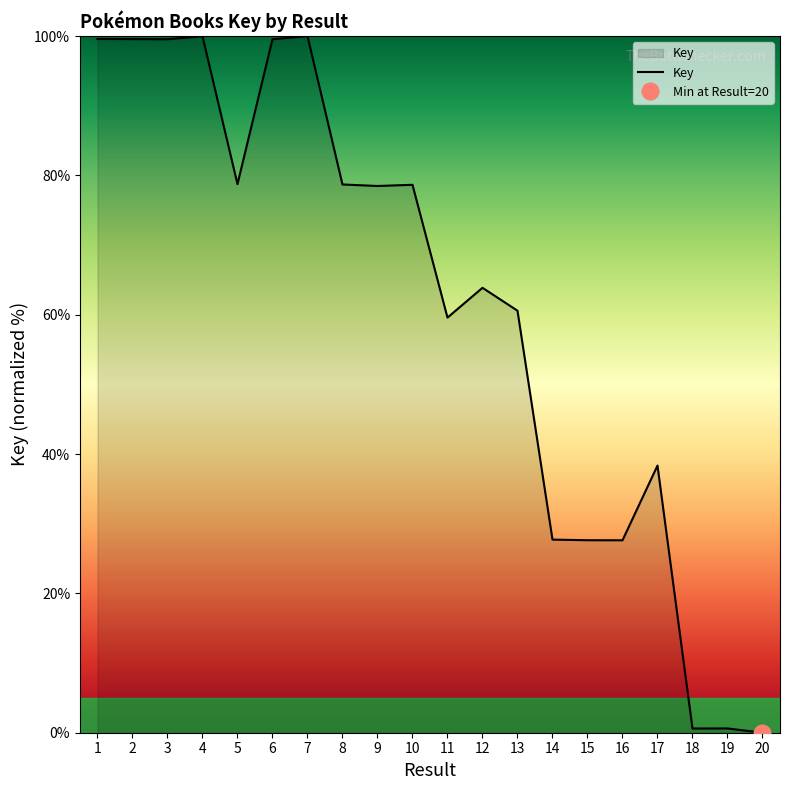

What is the change in value from 18 to 20?

-0.6